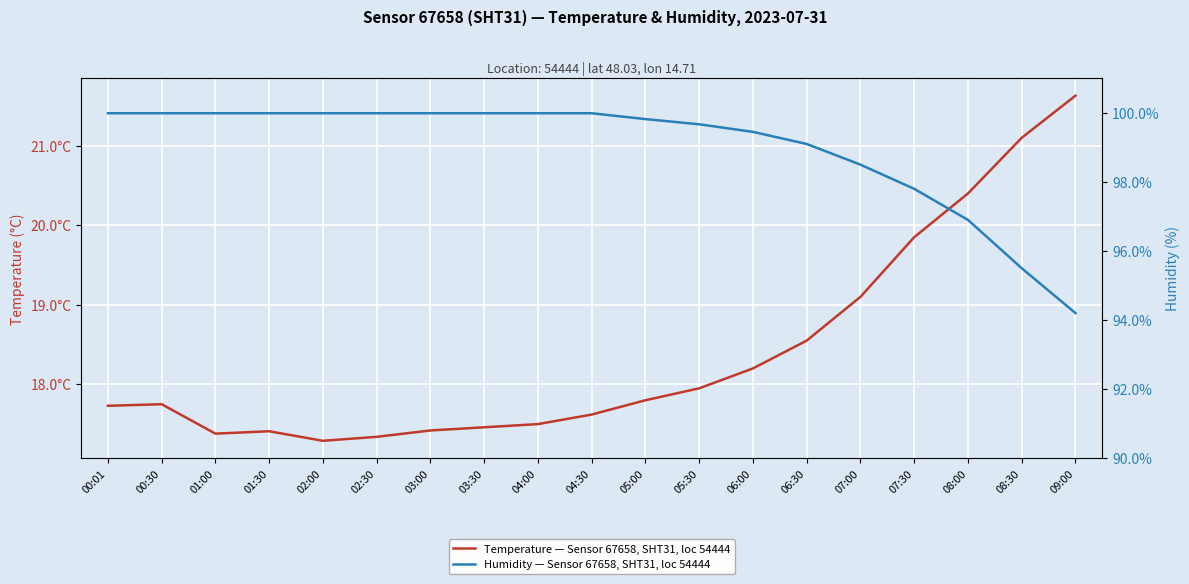

Rank the series at 05:00 from lowest to highest value.

temperature, humidity